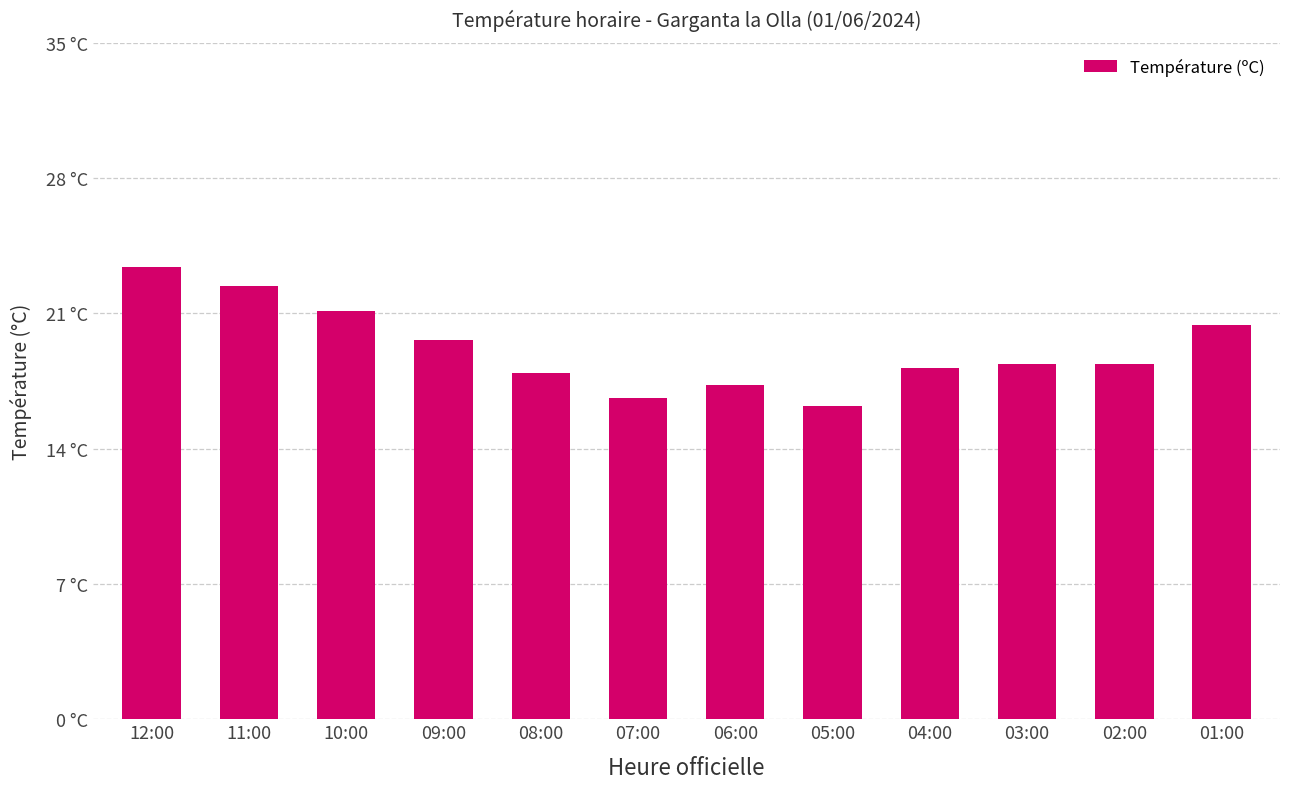

Reading left to right, what are all the values shown in this chart?

12:00=23.4	11:00=22.4	10:00=21.1	09:00=19.6	08:00=17.9	07:00=16.6	06:00=17.3	05:00=16.2	04:00=18.2	03:00=18.4	02:00=18.4	01:00=20.4